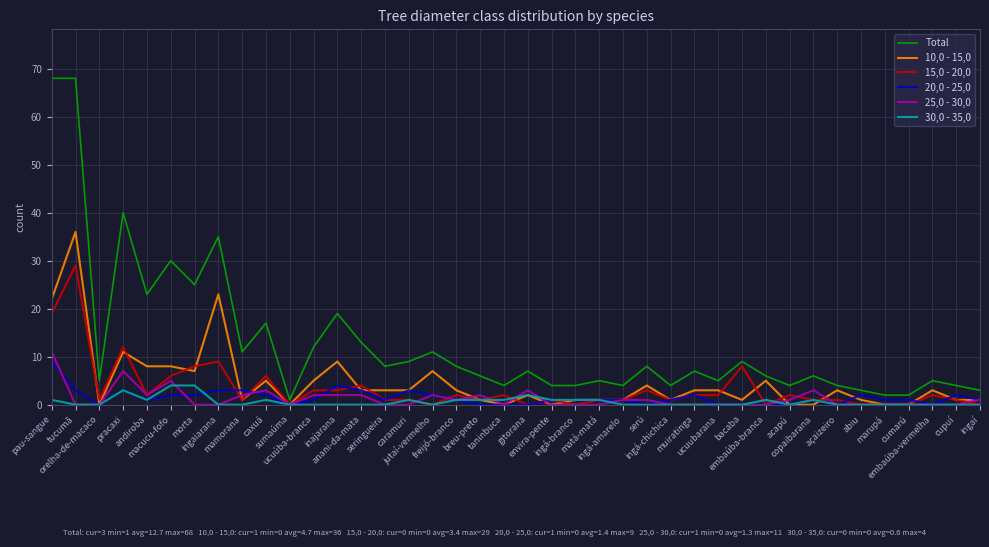

What is the sum of the 10,0 - 15,0 values at andiroba and macucu-fofo?

16